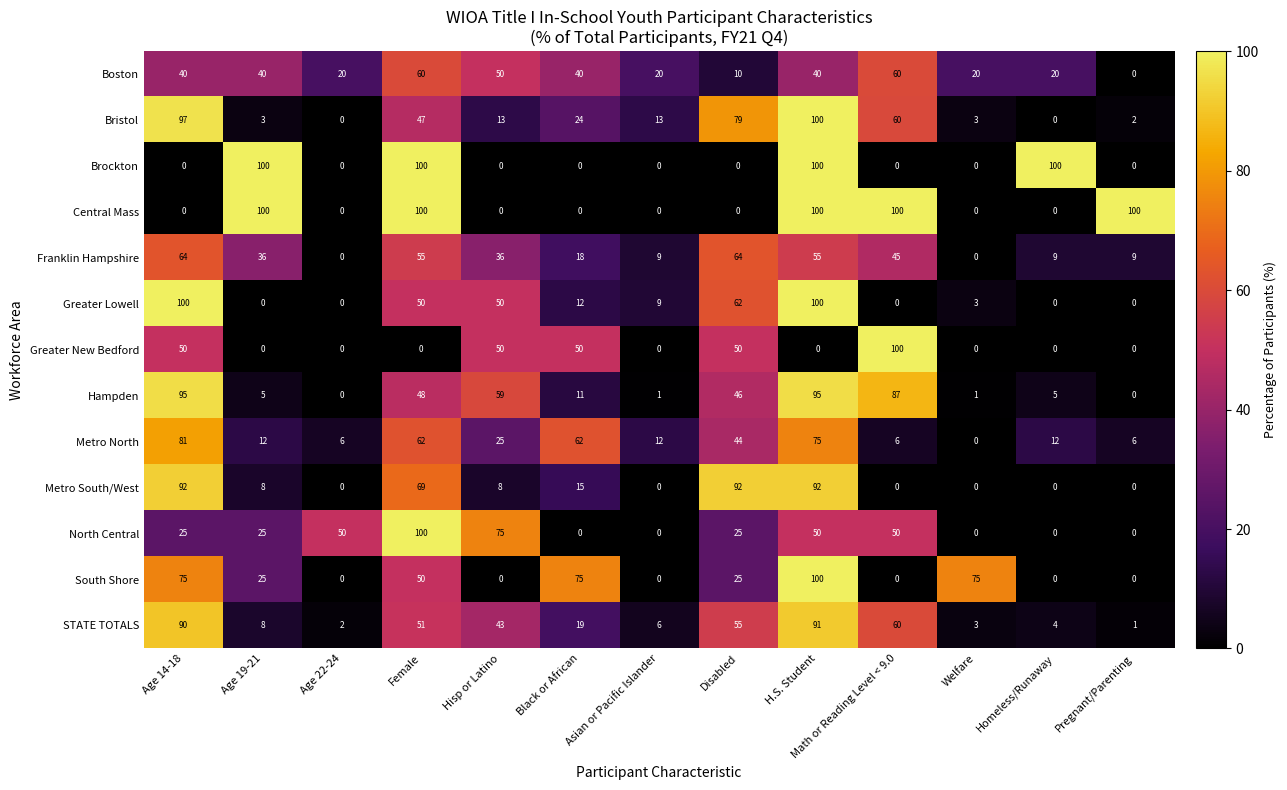

Which series changed the most between Age 14-18 and Welfare?

Greater Lowell